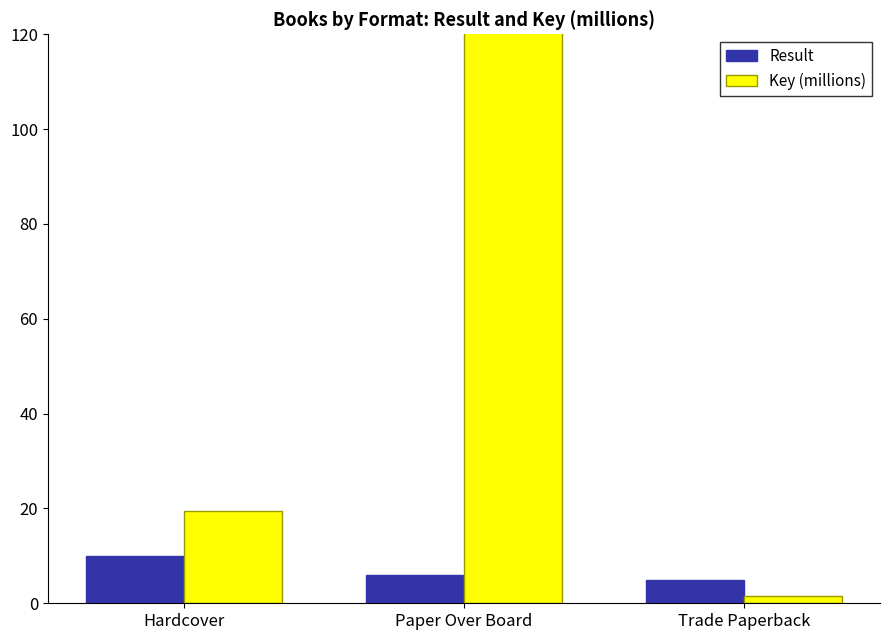

Which series has the largest range (max minus min)?

Key (millions)